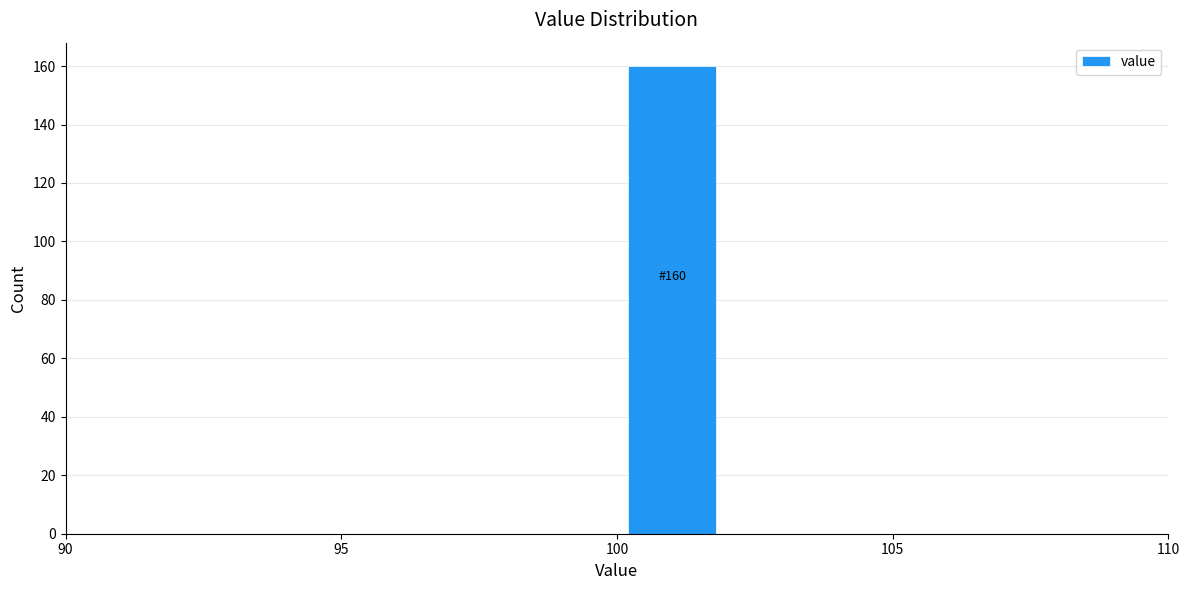

Which range on the x-axis has the tallest bar?

100 to 102